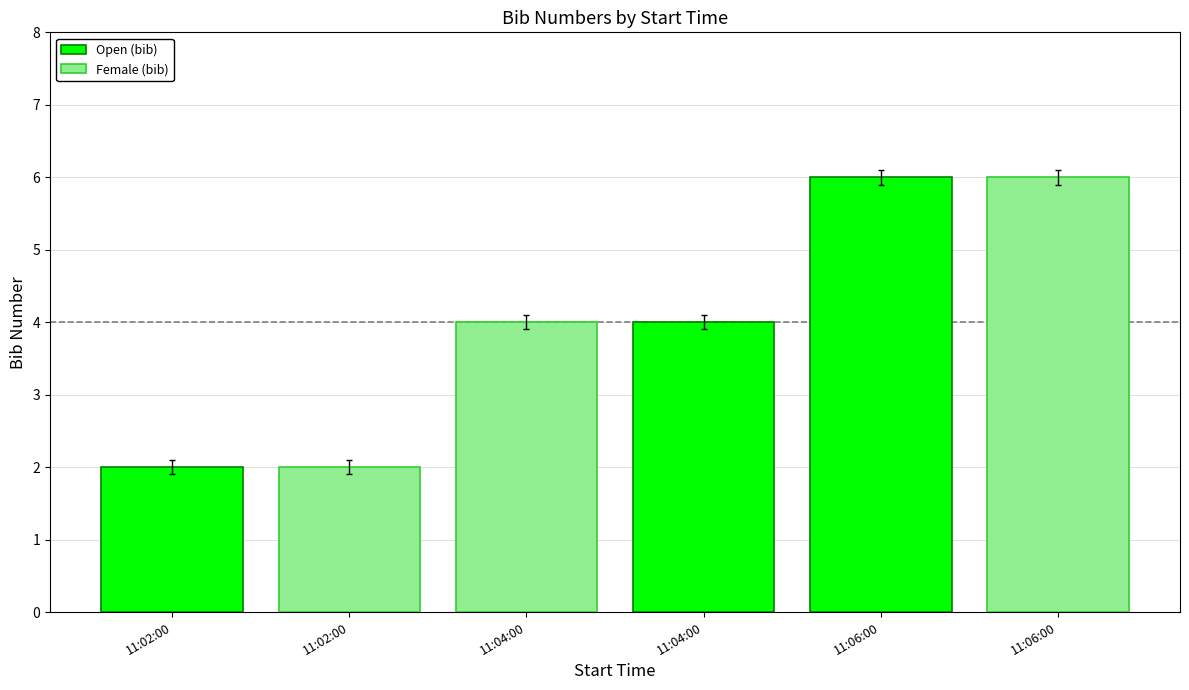

Approximately how many times larger is the value at 11:06:00 compared to 11:06:00?

1.0